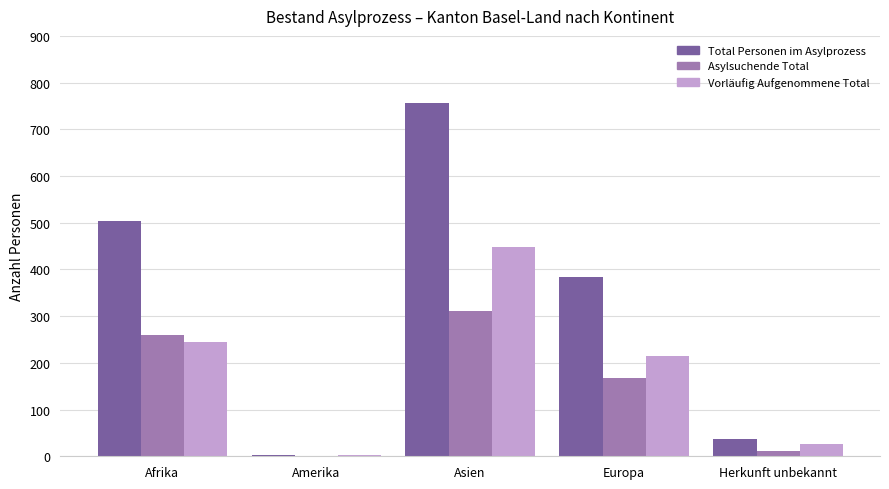

Are the bars grouped side by side (vs. stacked)?

Yes